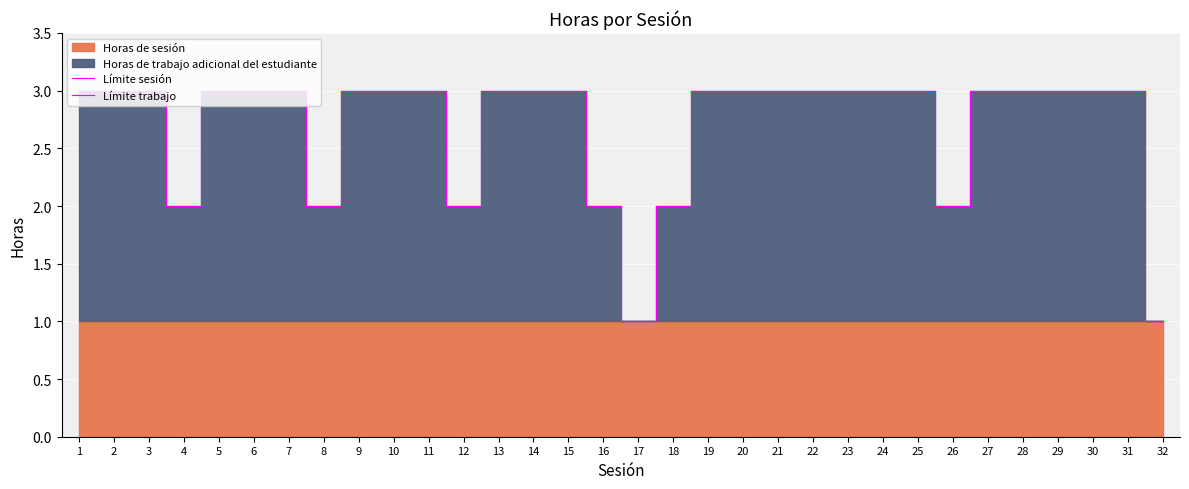

What is the smallest value displayed?

1